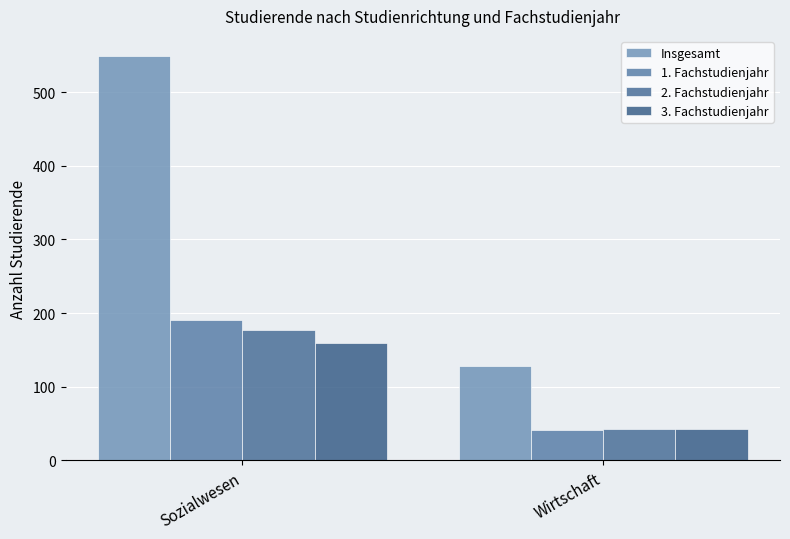

Reading left to right, transcribe all the data shown in this chart.

Insgesamt: 549	128
1. Fachstudienjahr: 190	41
2. Fachstudienjahr: 177	43
3. Fachstudienjahr: 160	42